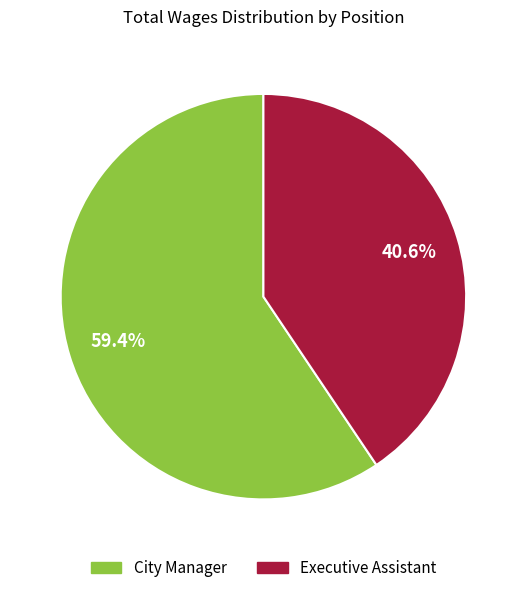

Rank the categories by value from lowest to highest.

Executive Assistant, City Manager